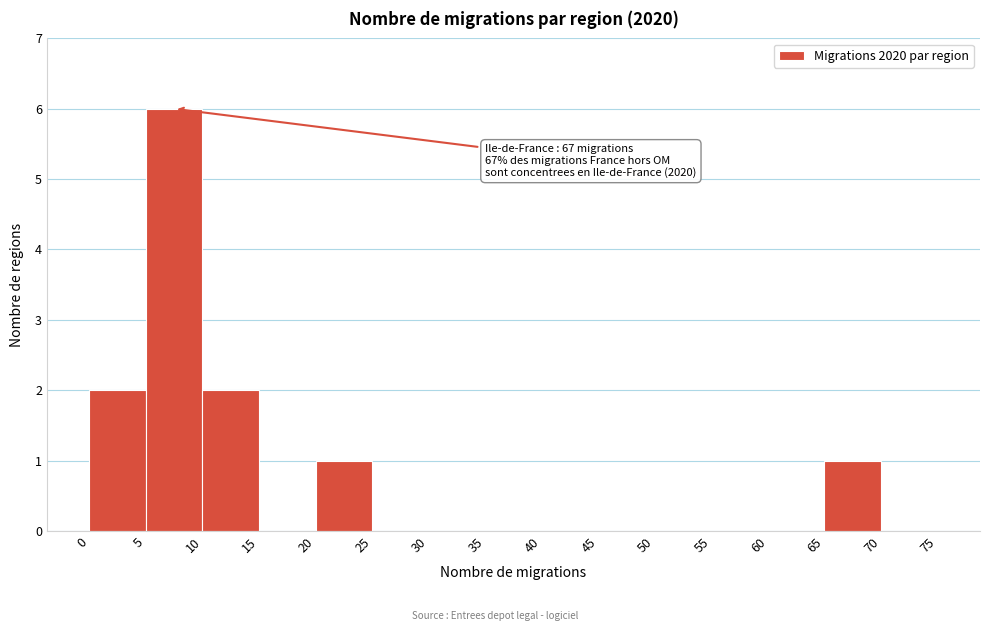

Which range on the x-axis has the tallest bar?

5 to 10